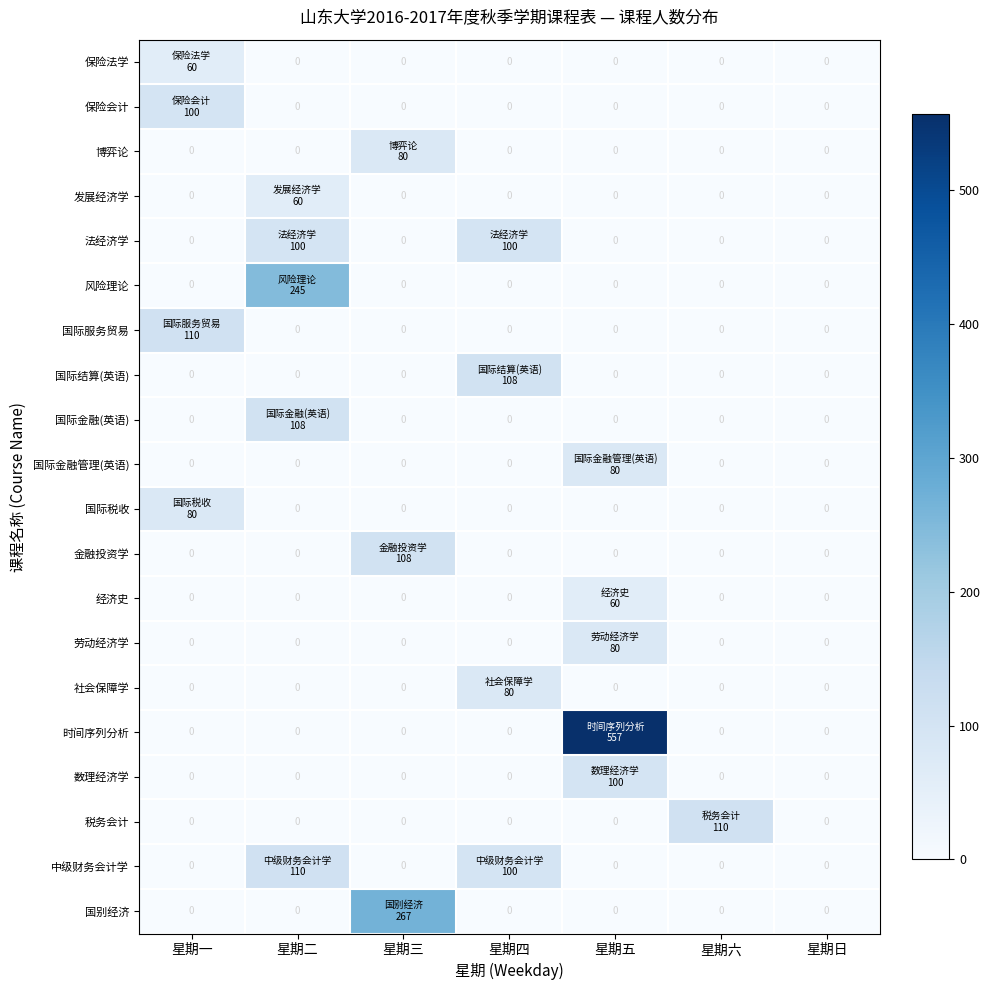

Between 星期三 and 星期五, which series saw the biggest shift?

时间序列分析